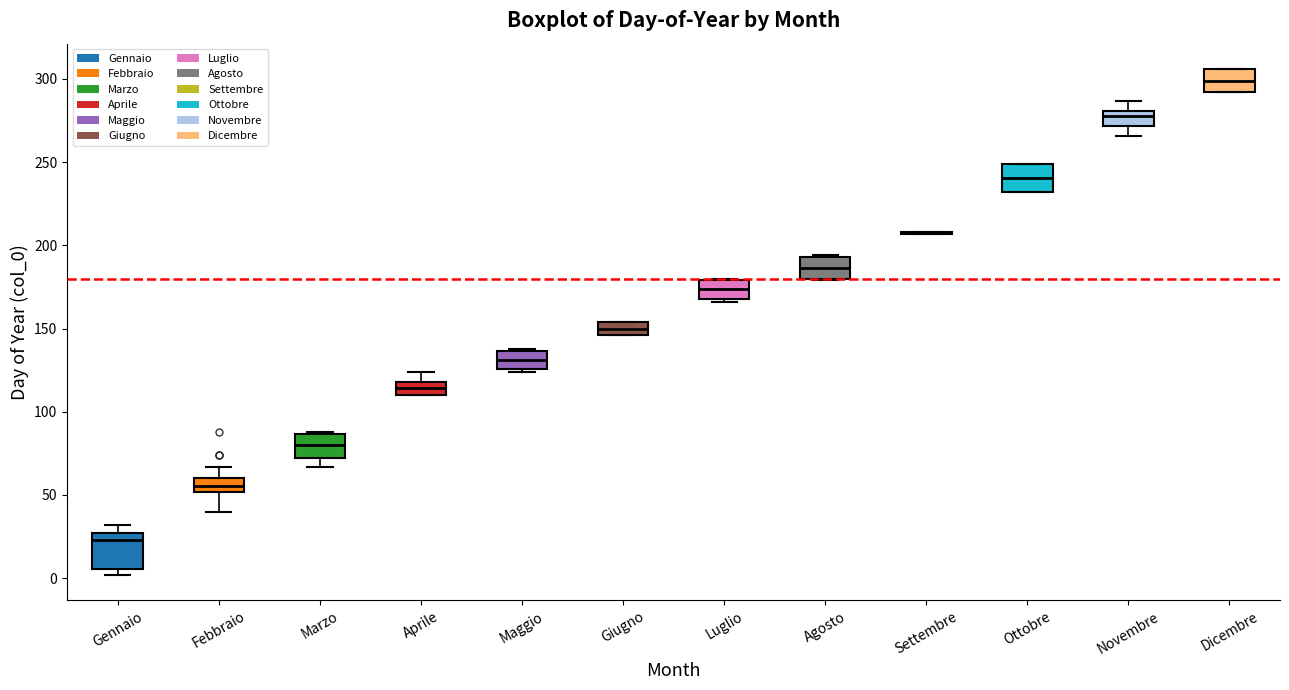

Reading left to right, transcribe this box plot: for each box, give where its median line is, the range the box spans, and where its two whiskers end, as read against the y-axis. The values are not printed on the chart, so give them approximately, as read against the axis.

Gennaio: median 25 (just below the box's upper edge), box 5 to 25, whiskers 0 to 30
Febbraio: median 55, box 50 to 60, whiskers 40 to 65
Marzo: median 80, box 70 to 85, whiskers 65 to 90
Aprile: median 115, box 110 to 120, whiskers 110 to 125
Maggio: median 130, box 125 to 135, whiskers 125 to 140
Giugno: median 150, box 145 to 155, whiskers 145 to 155
Luglio: median 175, box 170 to 180, whiskers 165 to 180
Agosto: median 185, box 180 to 195, whiskers 180 to 195
Settembre: box collapsed to a line at 210, whiskers 205 to 210
Ottobre: median 240, box 230 to 250, whiskers 230 to 250
Novembre: median 280 (just below the box's upper edge), box 270 to 280, whiskers 265 to 285
Dicembre: median 300, box 290 to 305, whiskers 290 to 305